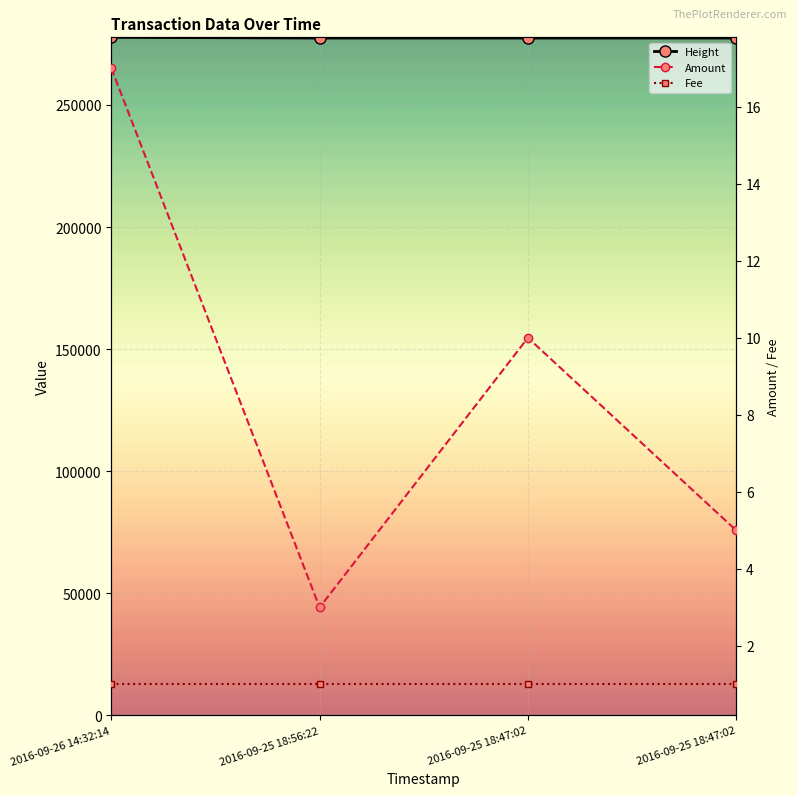

How many lines are shown in the chart?

3